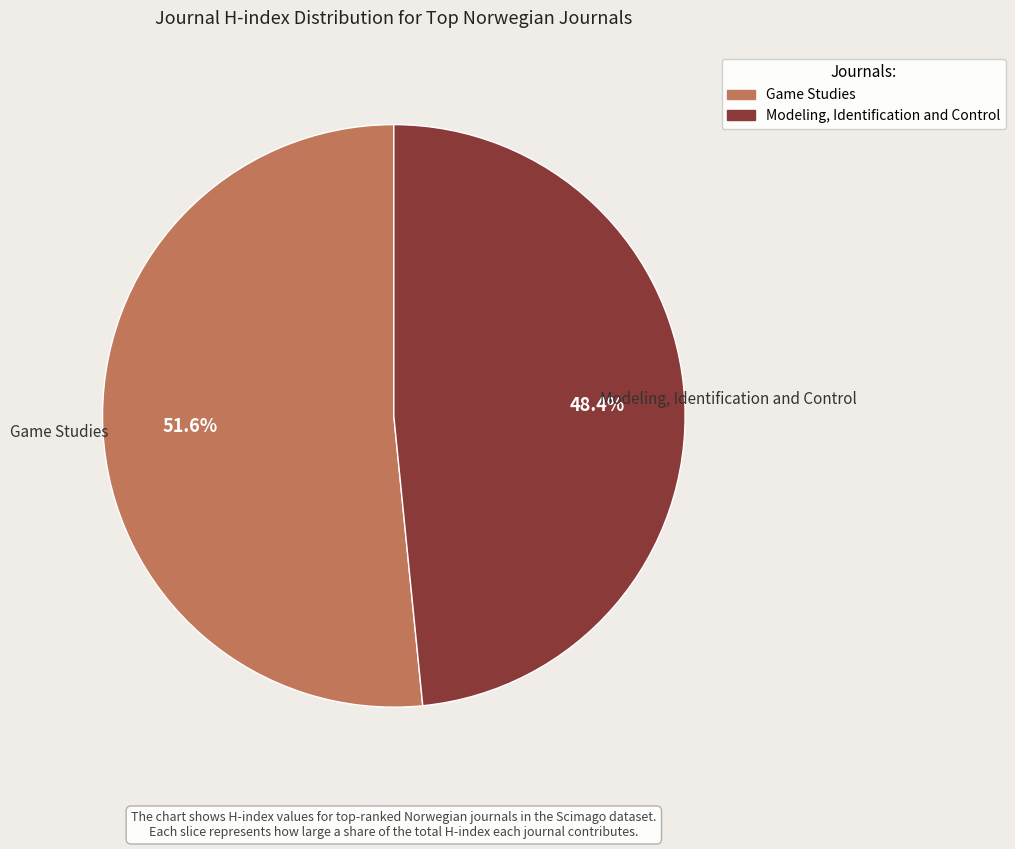

What is the ratio of the value at Modeling, Identification and Control to the value at Game Studies?

0.9